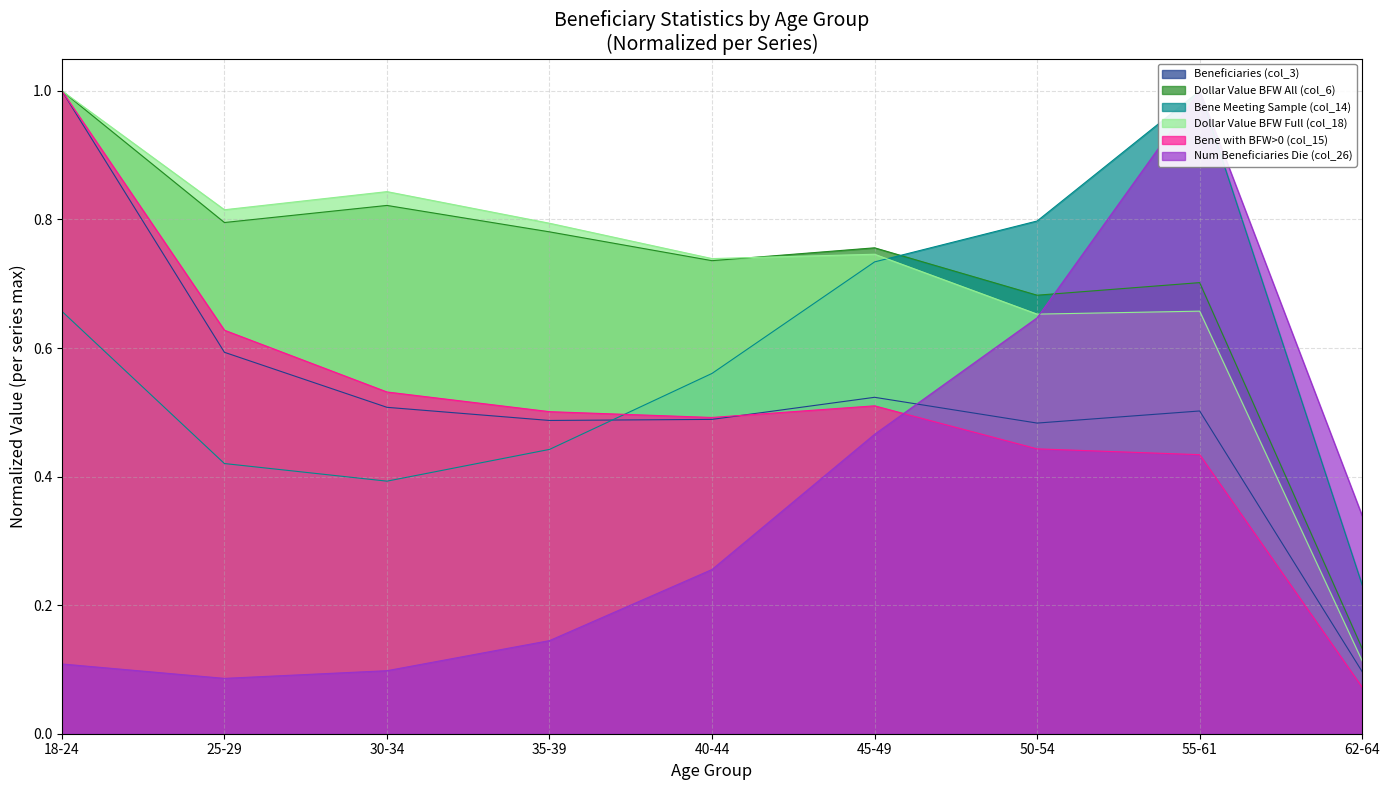

The Num Beneficiaries Die (col_26) series shows 0.2 at 45-49. True or false?

False